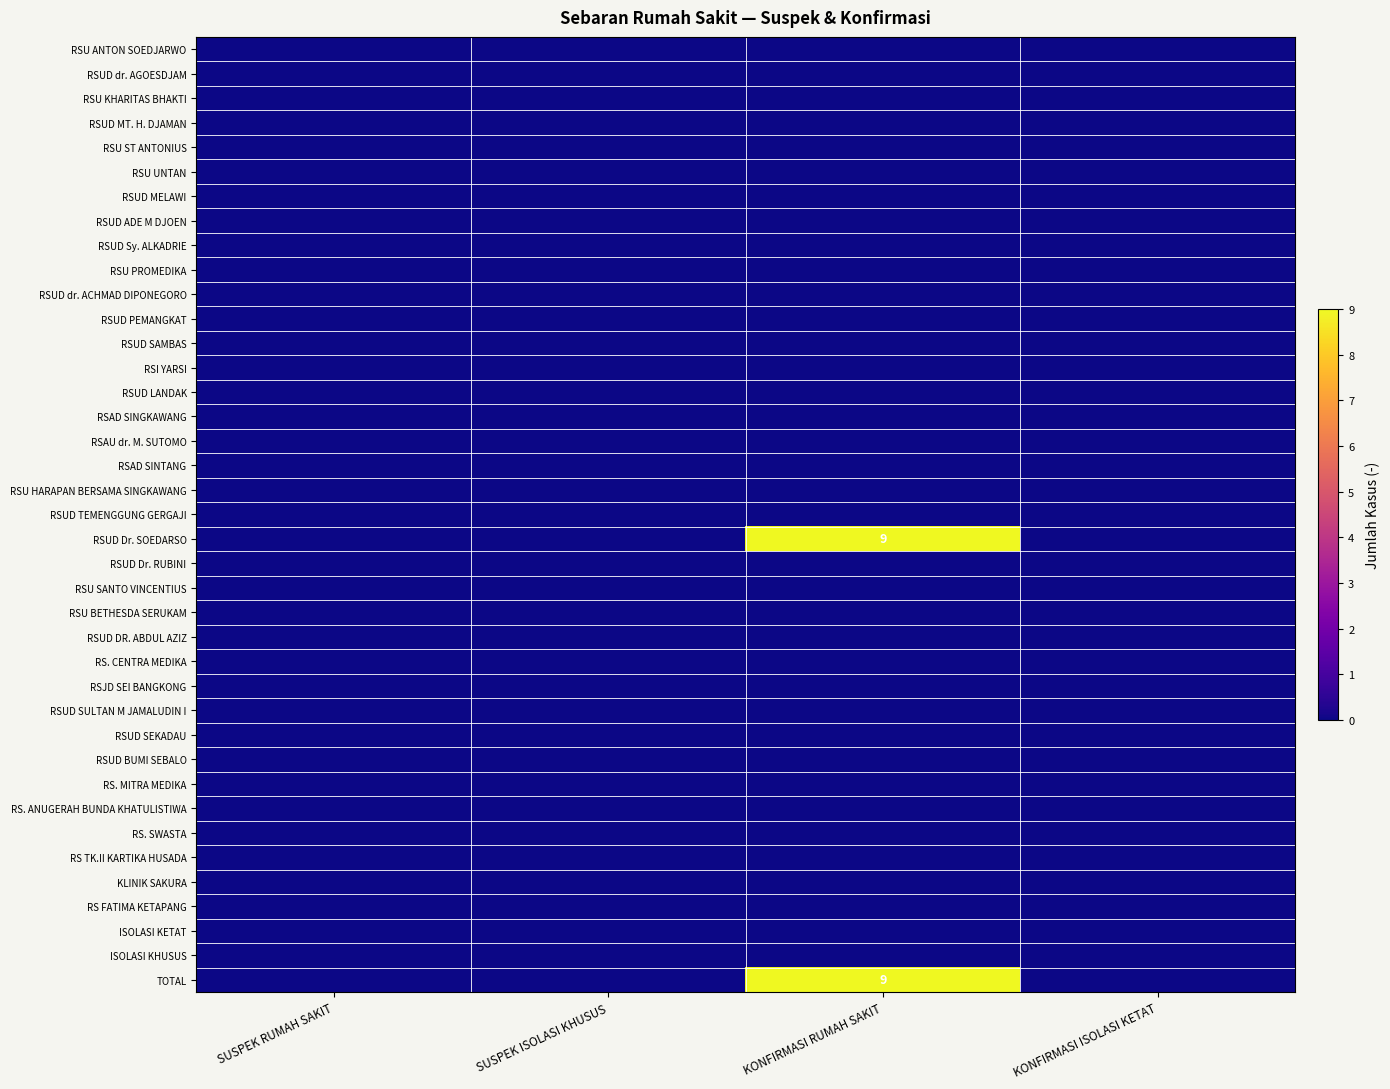

Which label corresponds to the smallest value in the chart?

SUSPEK RUMAH SAKIT